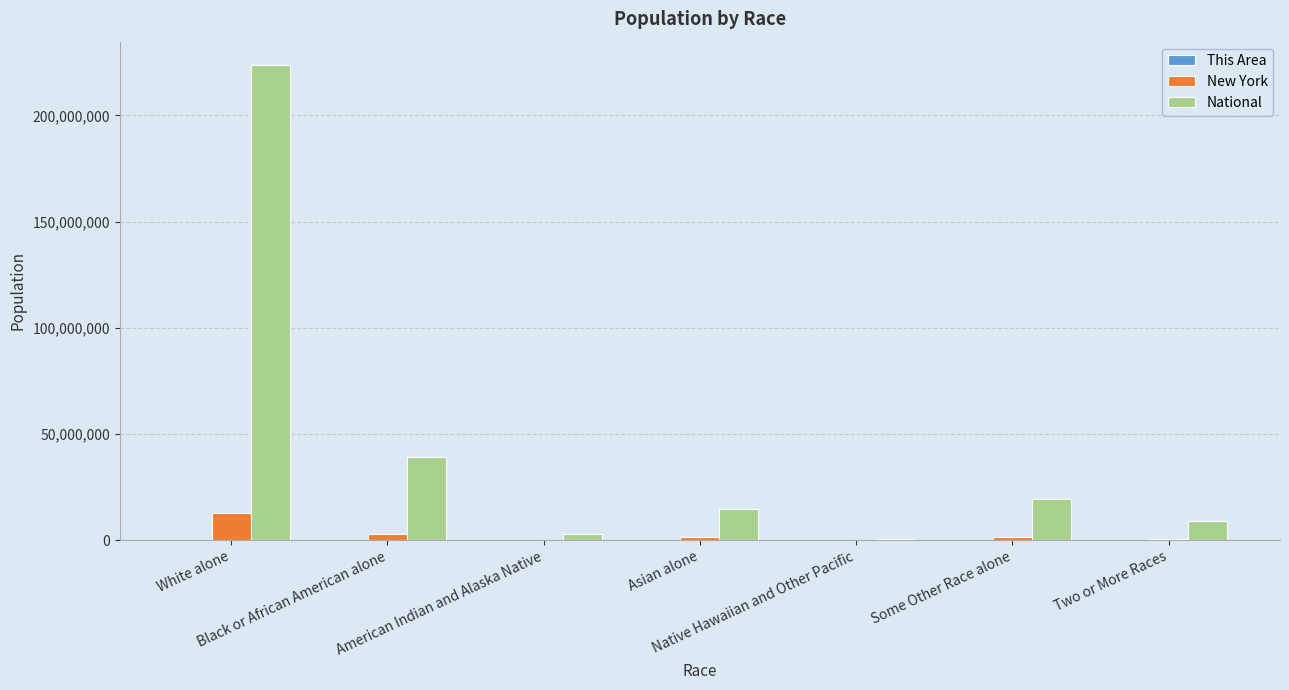

Which series has the largest total across all categories?

National